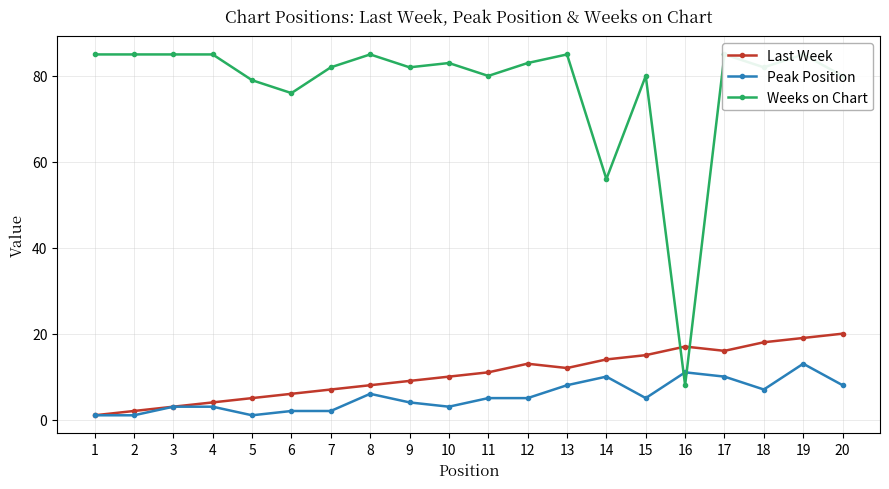

Does the chart have visible grid lines?

Yes